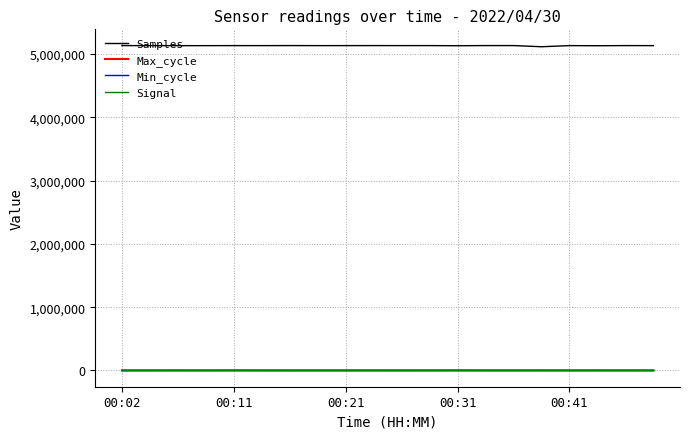

Which series has the largest total across all categories?

Samples